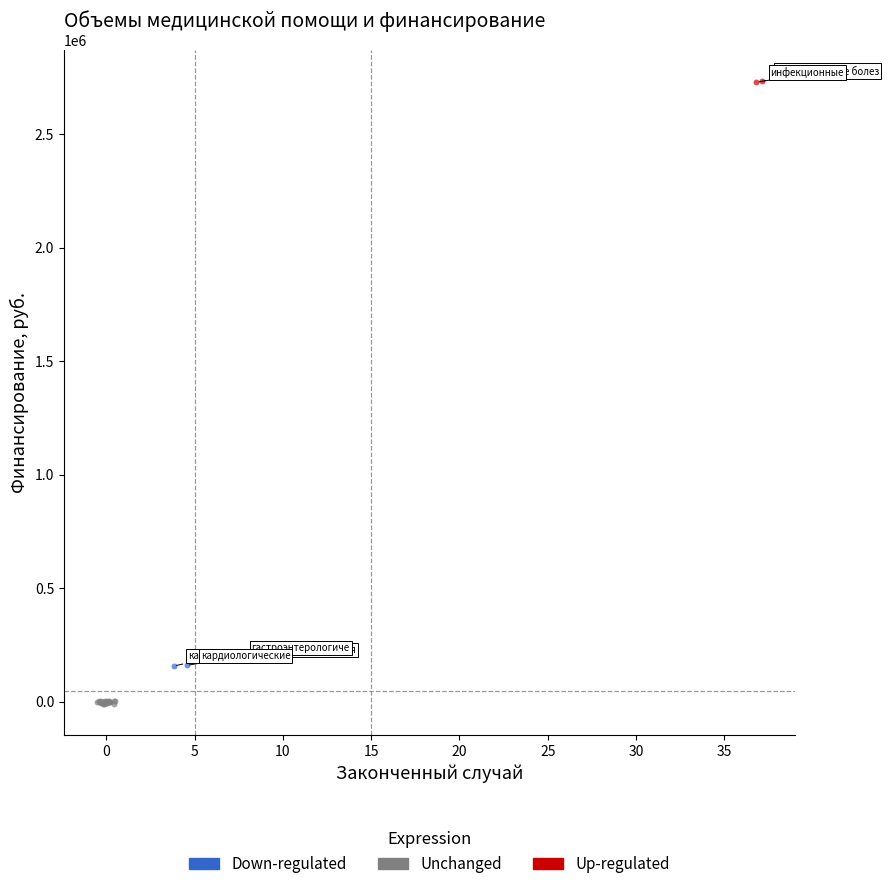

Which series contains the highest Y value?

Up-regulated